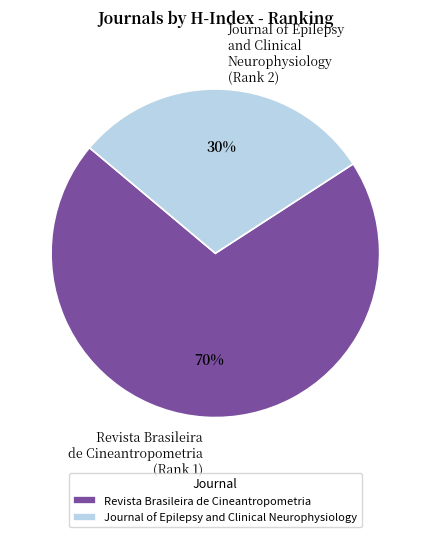

To the nearest percent, what is the average slice percentage?

50%